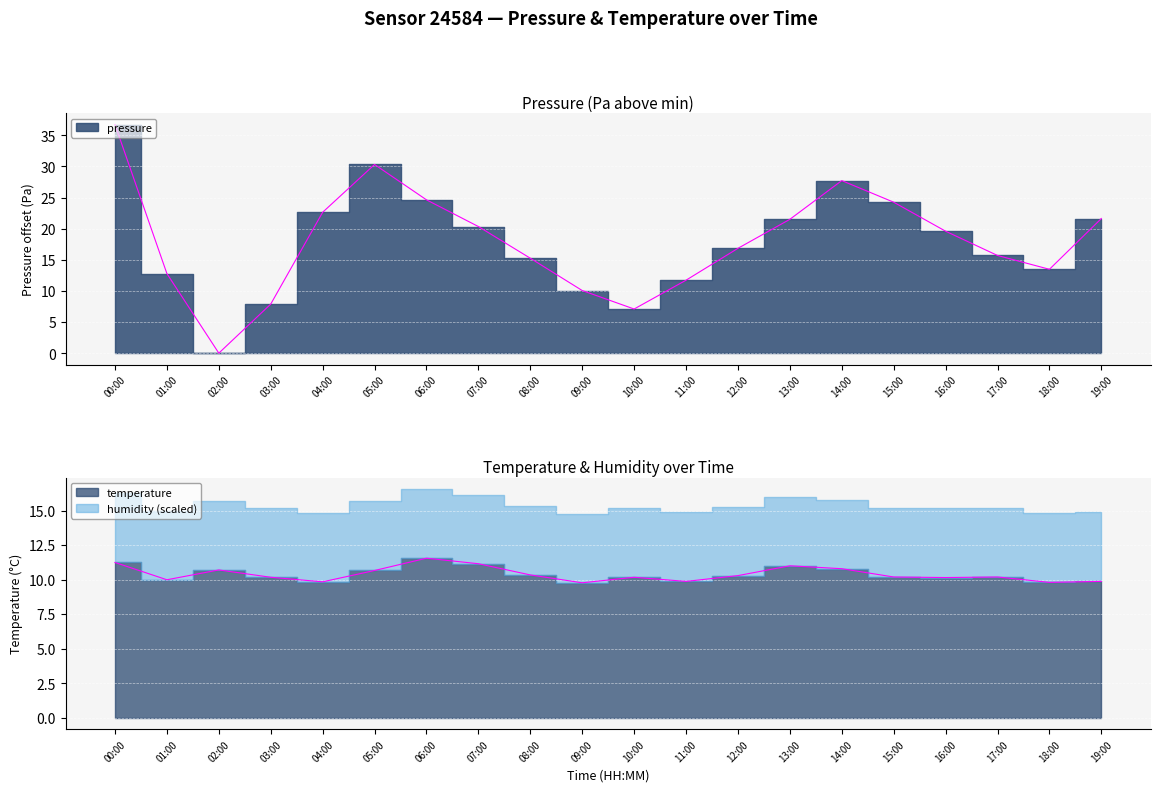

Where does the temperature series first go above 10?

00:00